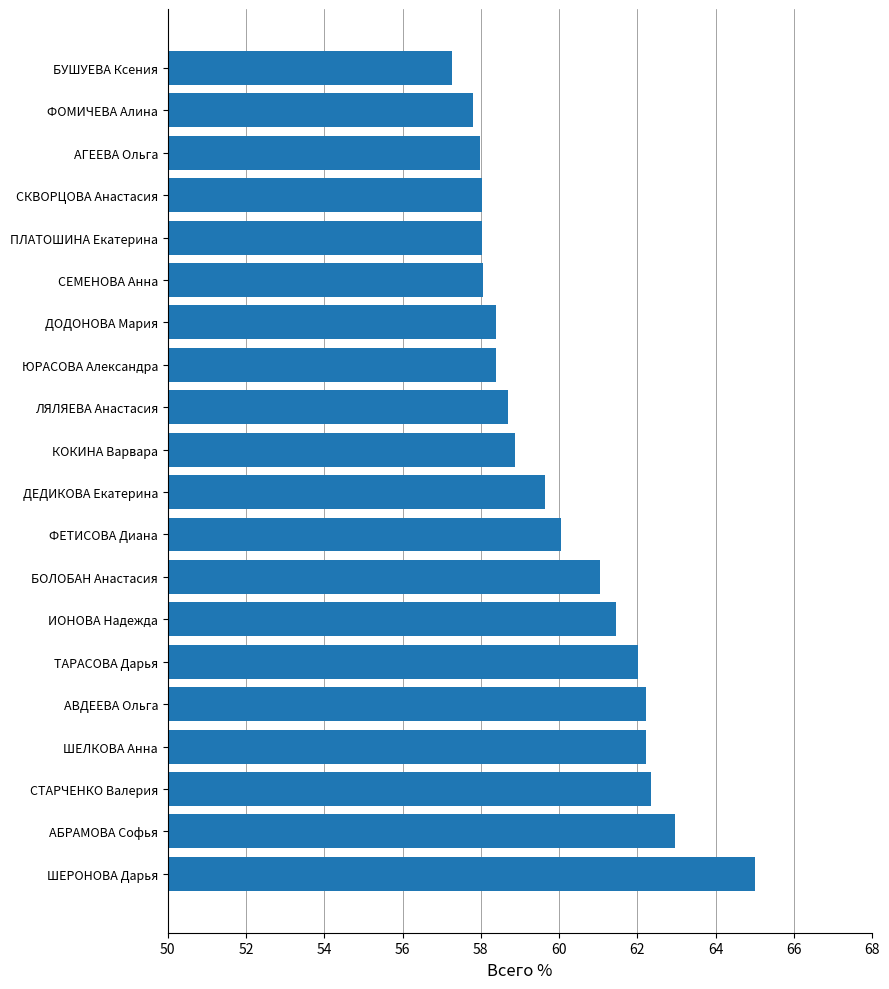

Read the value at БОЛОБАН Анастасия.

61.0